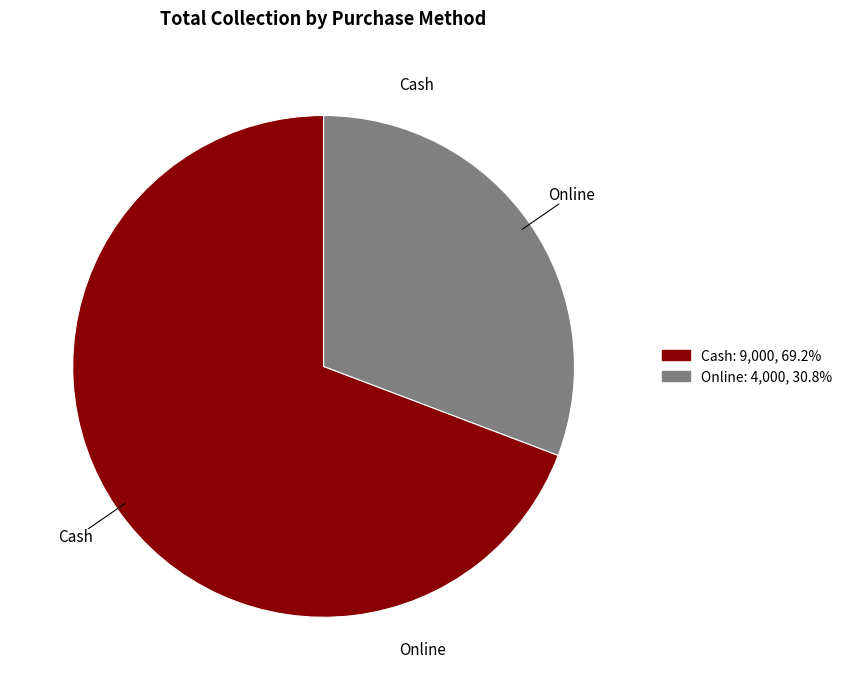

What is the ratio of the value at Cash to the value at Online?

2.2